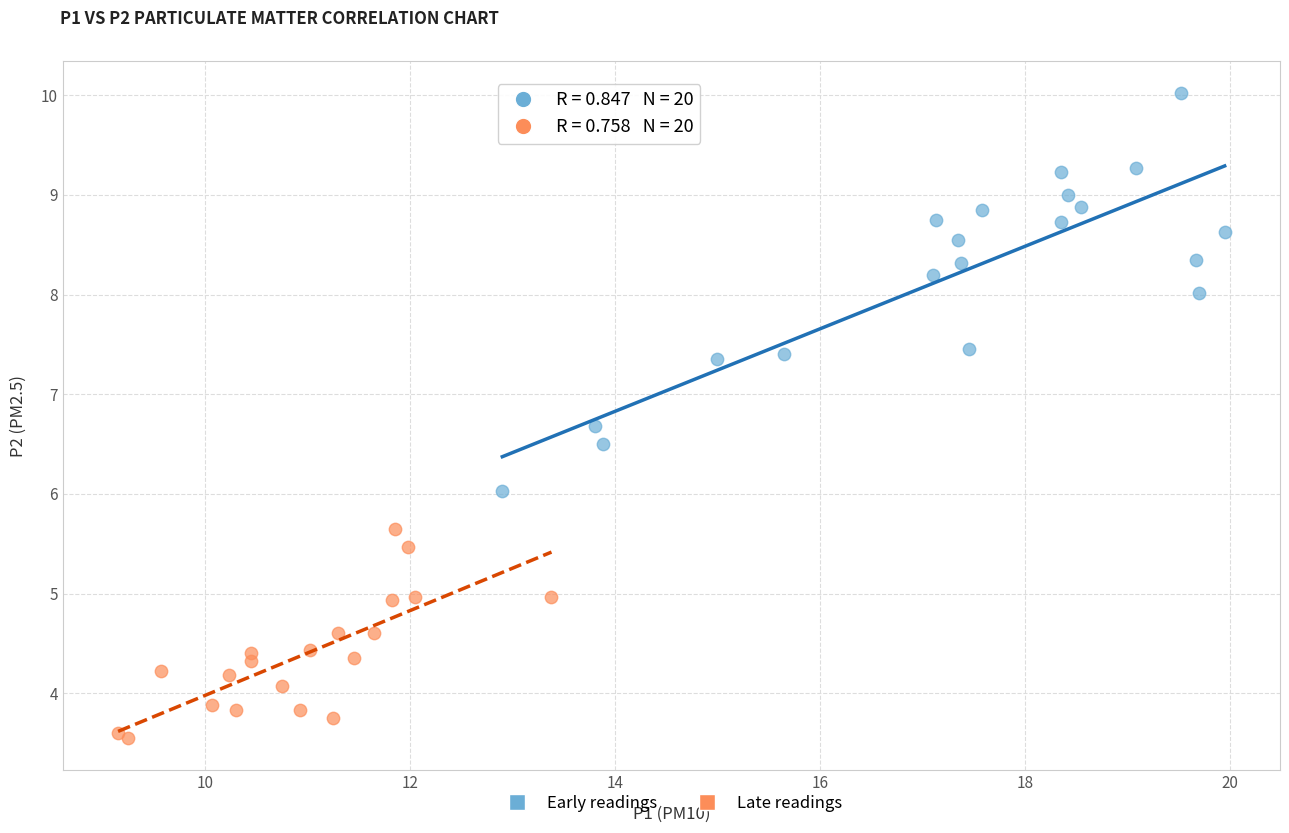

Which series contains the lowest Y value?

Late readings